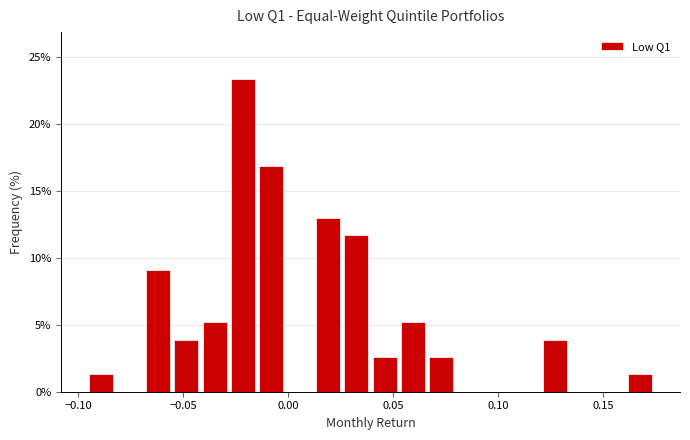

Around what value on the x-axis is the tallest bar? Give the approximate position of its centre, as read against the axis.

-0.020